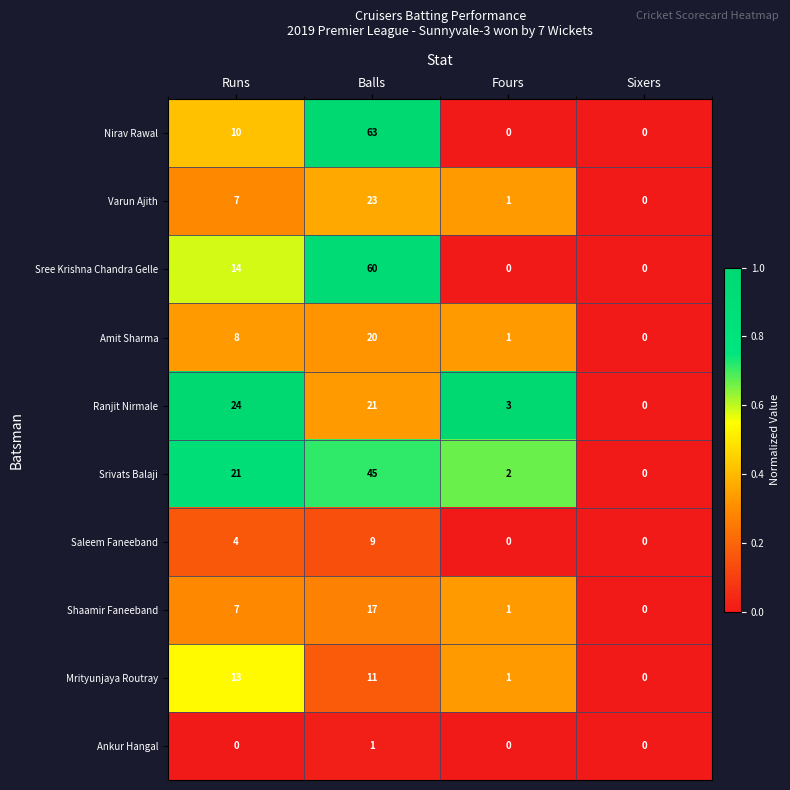

Count the number of data series in this chart.

10